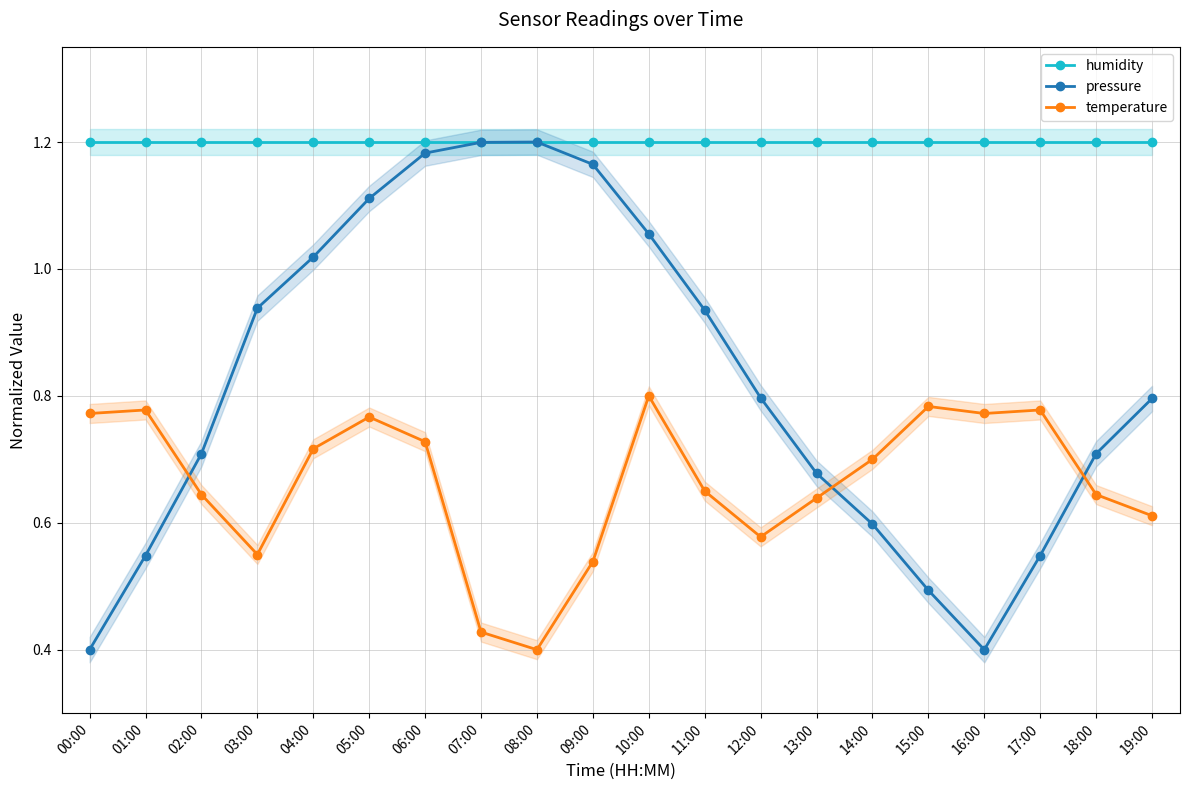

What are all the series names shown in the legend?

humidity, pressure, temperature